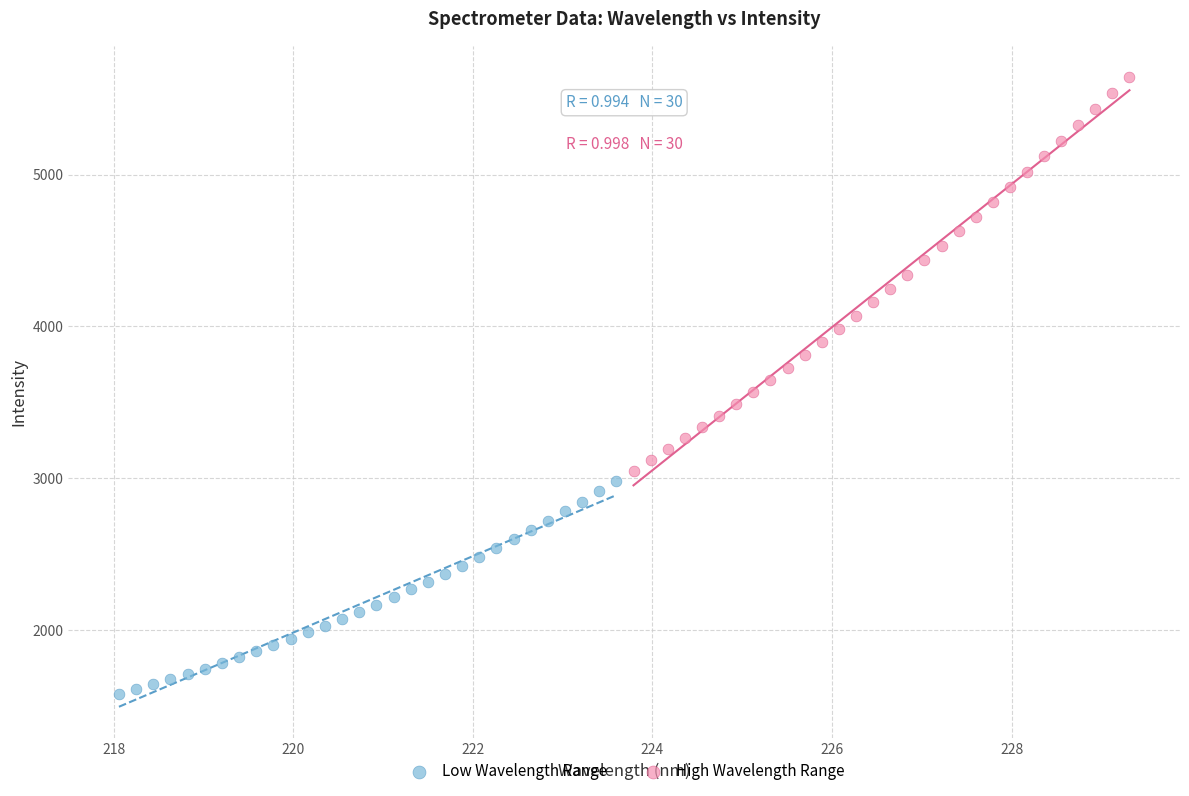

Which series has the widest spread of Y values?

High Wavelength Range